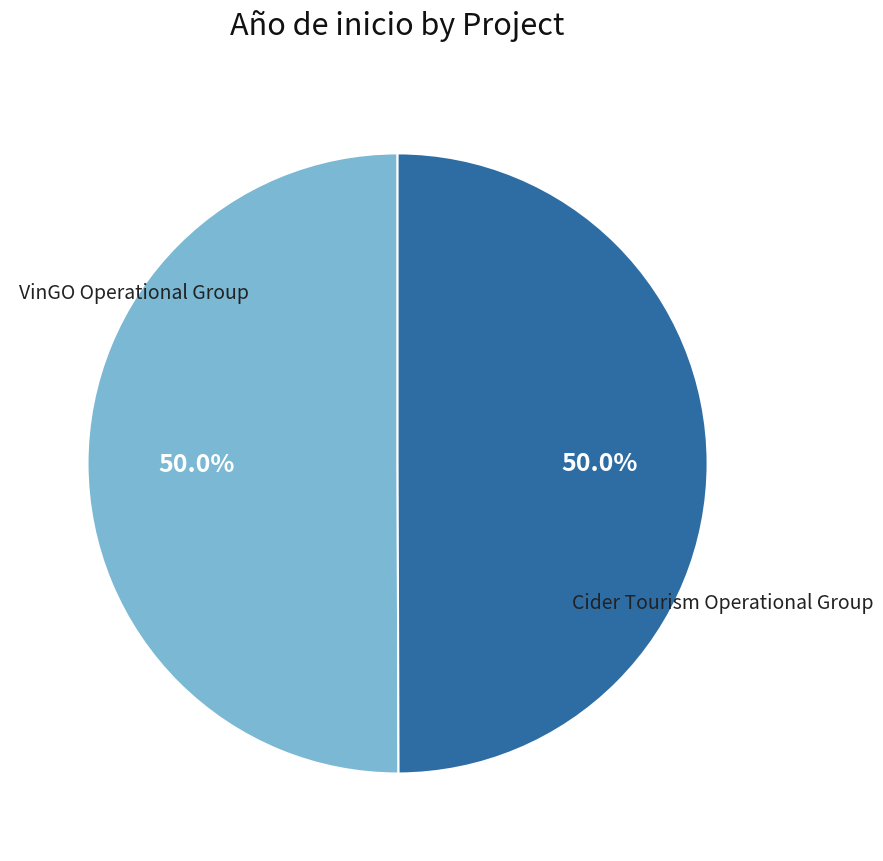

Count the number of slices in the pie.

2